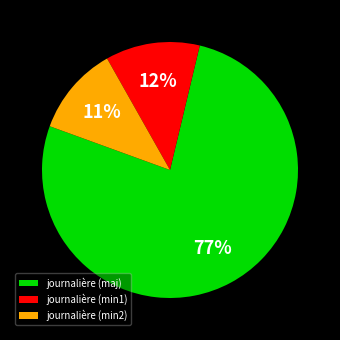

Rank the categories by value from lowest to highest.

journalière (min2), journalière (min1), journalière (maj)